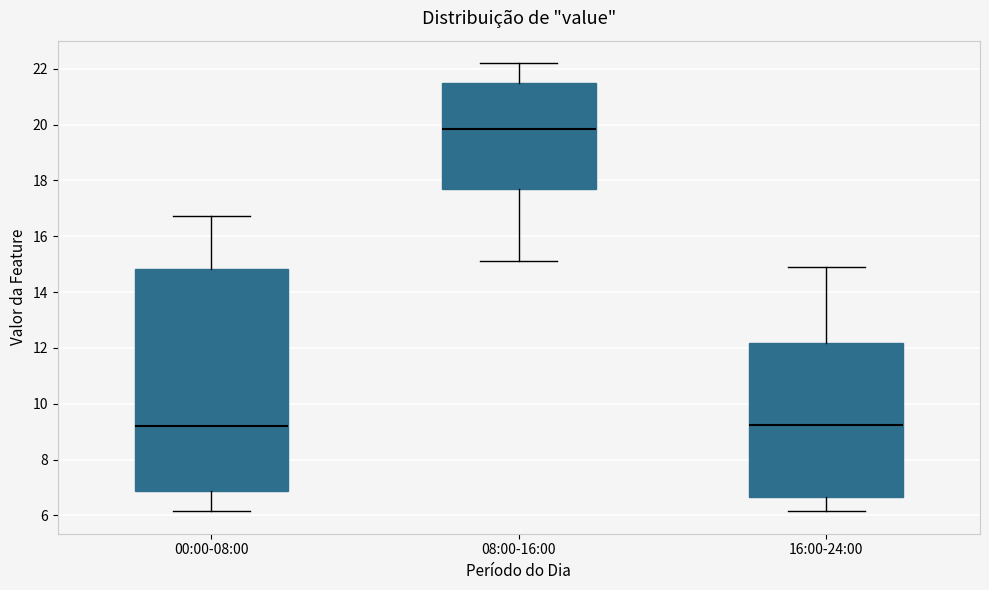

Which box's median line is the highest?

08:00-16:00